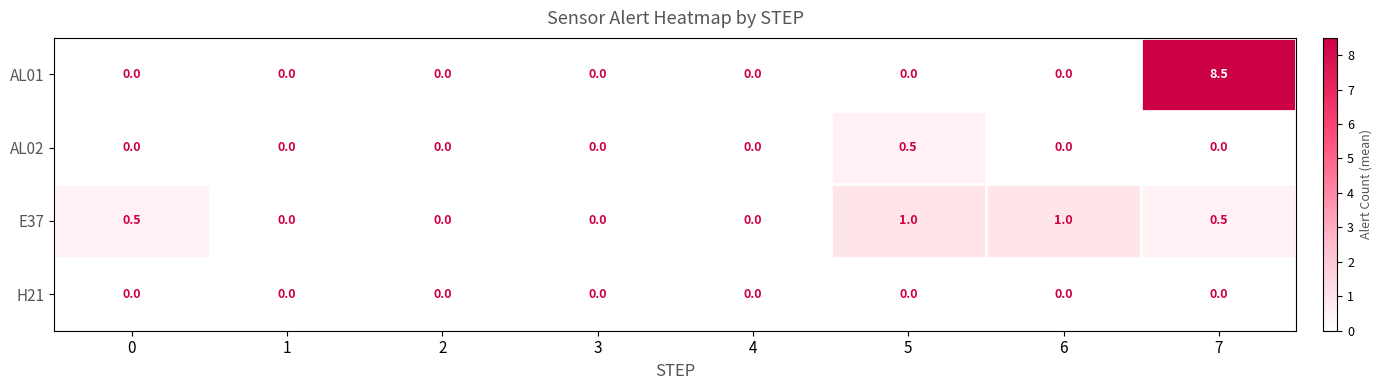

At which category is the sum across all series the highest?

7